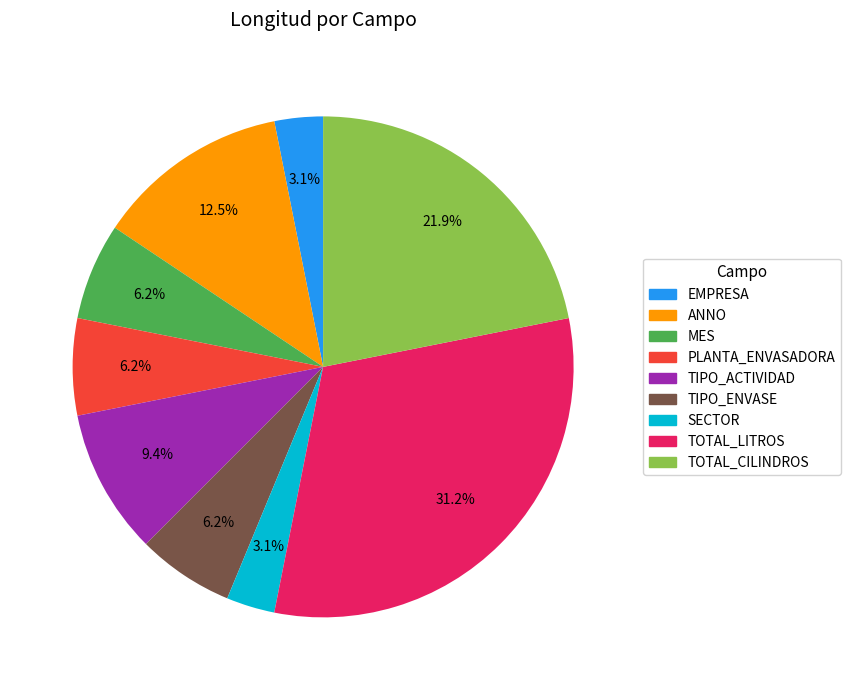

To the nearest percent, what is the difference between the EMPRESA and ANNO slice percentages?

9%